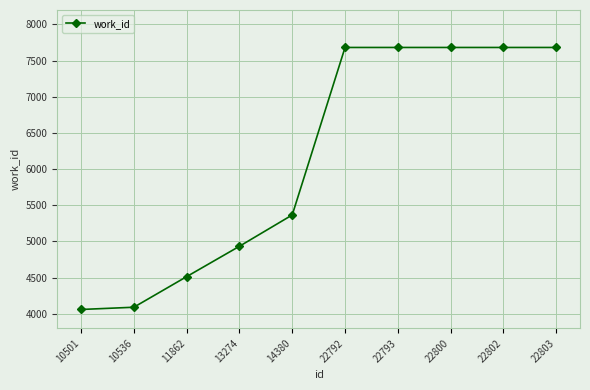

Is this an area chart (filled region under the line)?

No